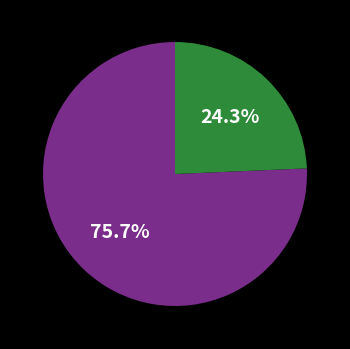

Is there any slice that represents more than half of the pie?

Yes